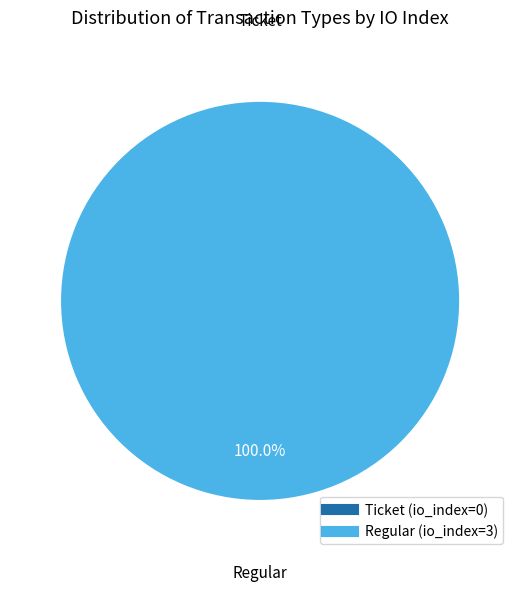

True or false: Regular (io_index=3) accounts for 100% of the total.

True